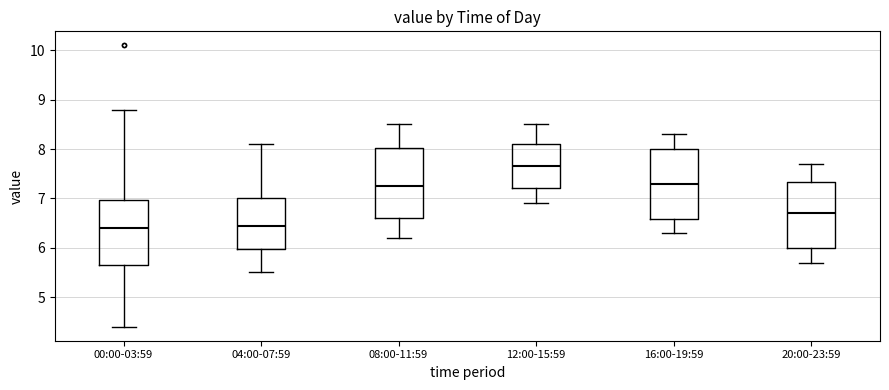

Which box's median line is the highest?

12:00-15:59